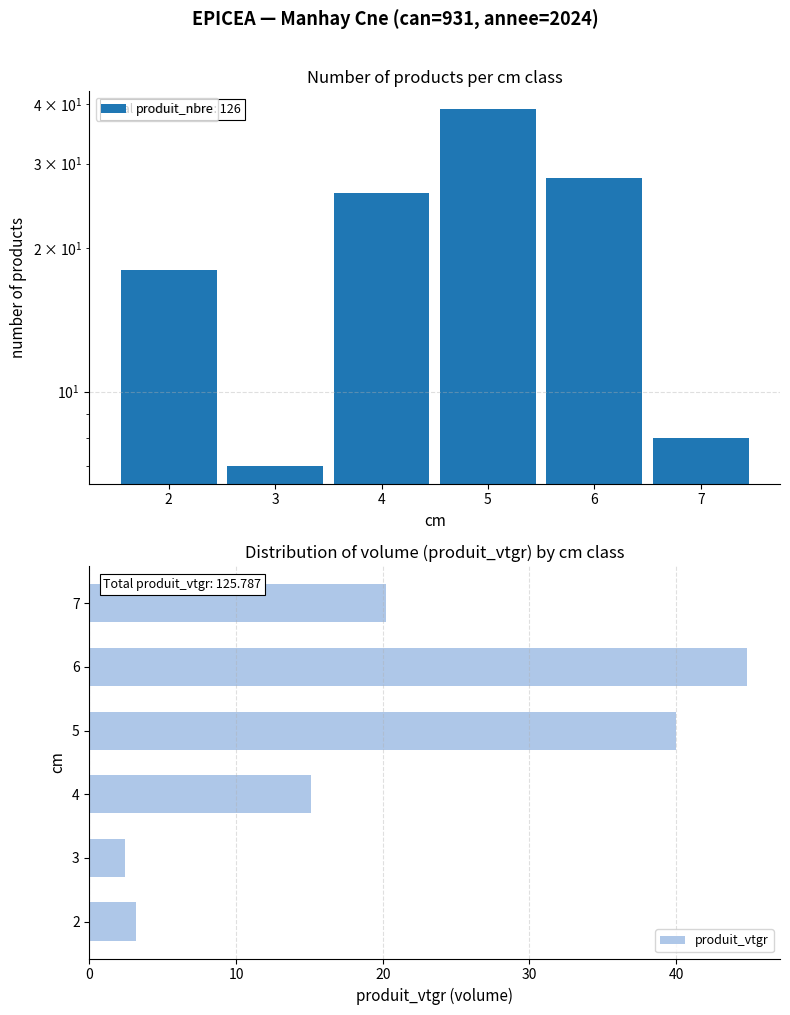

How many values in the produit_nbre series exceed 26?

2